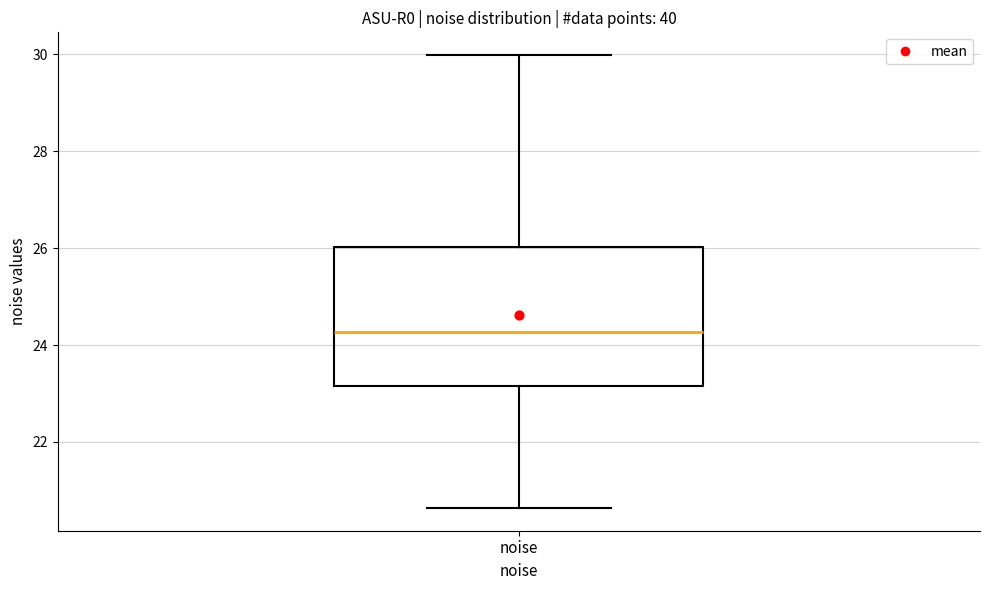

Read this box plot against the y-axis: the position of the median line, the range covered by the box, and the ends of both whiskers. The values are not printed on the chart, so give them approximately, as read against the axis.

median 24.2, box 23.2 to 26.0, whiskers 20.6 to 30.0